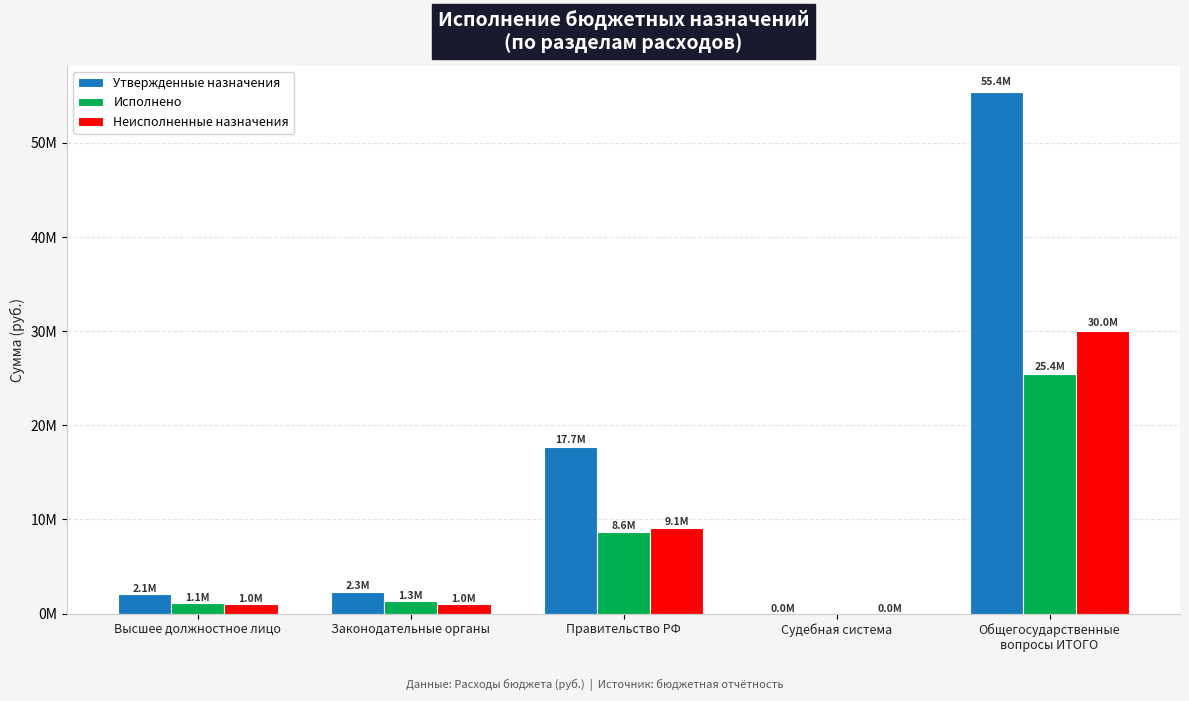

Are the bars horizontal?

No